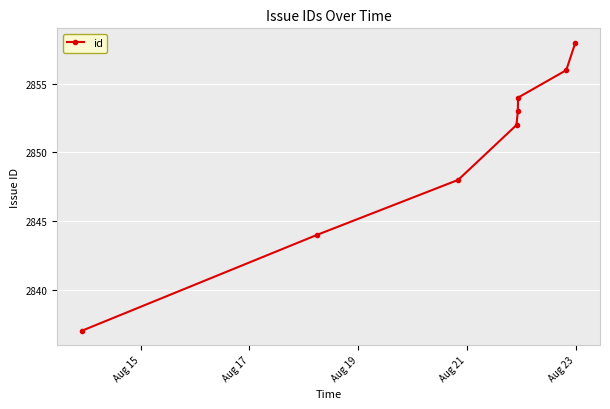

Reading left to right, extract all data points from this chart.

2837	2844	2848	2852	2853	2854	2856	2858